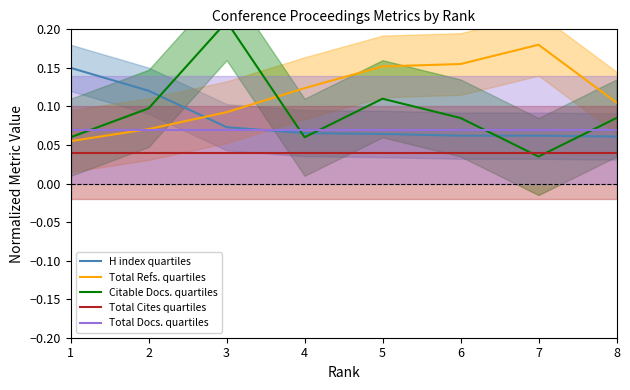

What is the value of the Total Refs. quartiles point at the 7th from the left?

0.2